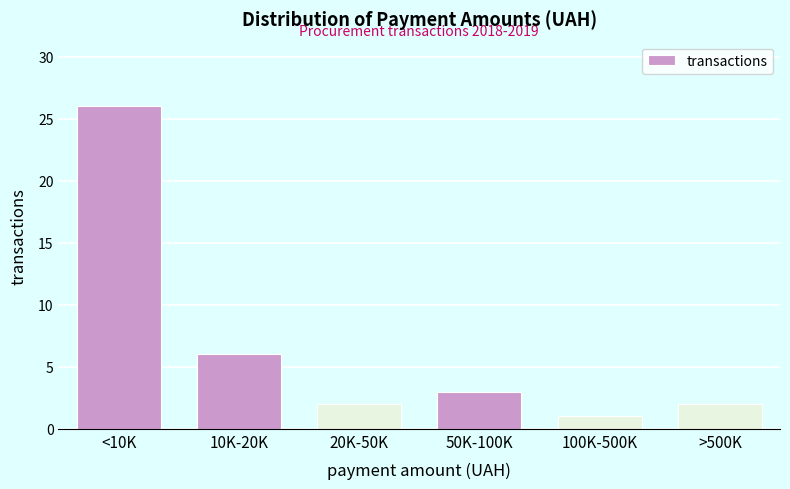

Reading left to right, what are all the values shown in this chart?

26	6	2	3	1	2